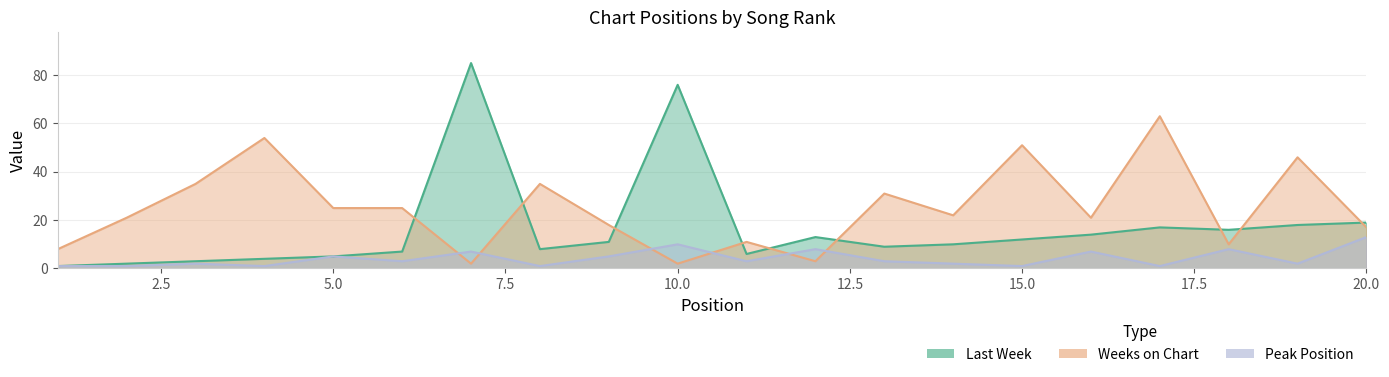

Read the Last Week value at 9, to the nearest 10.

10